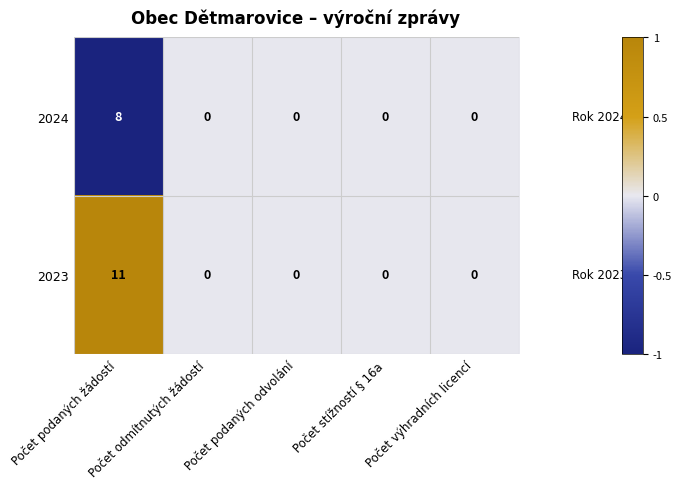

Which series has the widest spread of values?

2023